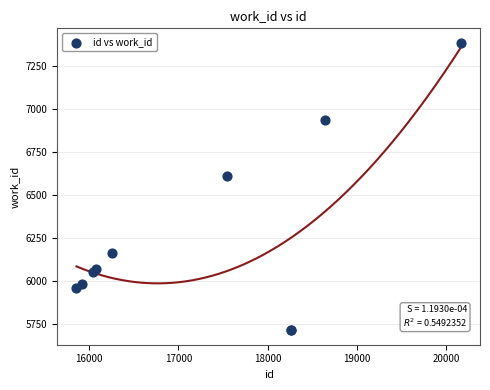

What Y value in the scatter plot is closest to 6550?

6611